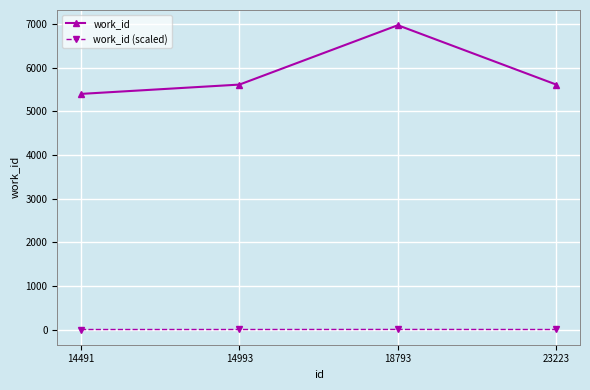

What is the sum of all work_id values?

23594.0